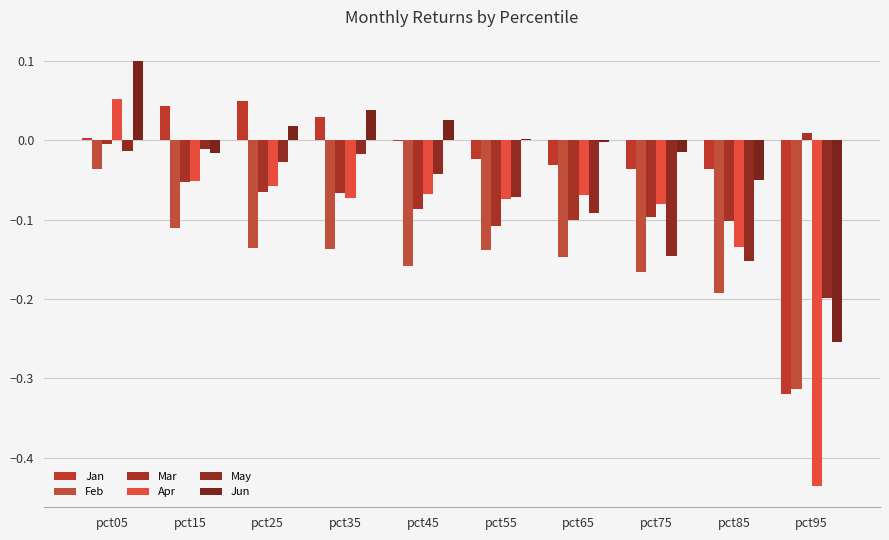

What is the sum of all Jun values?

-0.2